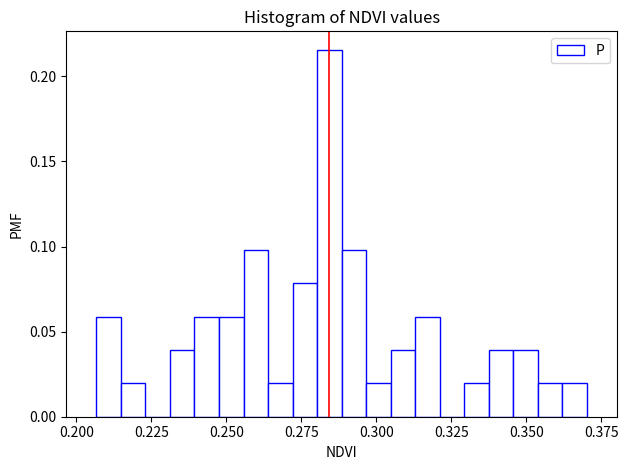

Read against the x-axis, roughly where is the centre of the tallest bar?

0.285